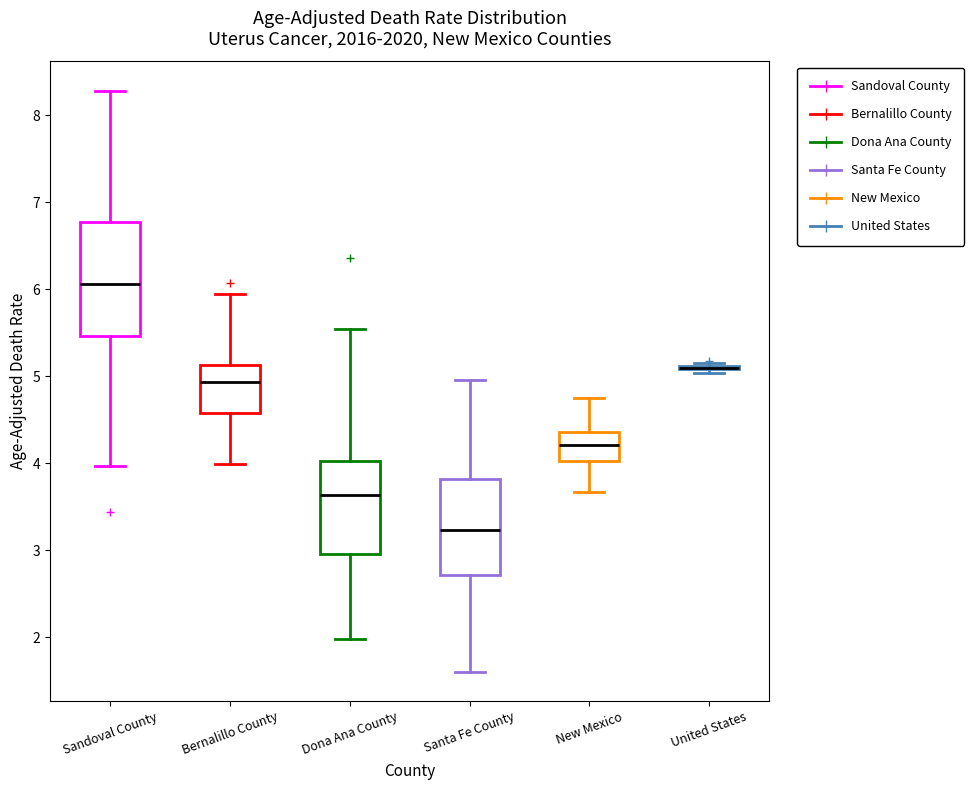

Comparing the boxes themselves (not the whiskers), which one is the tallest?

Sandoval County